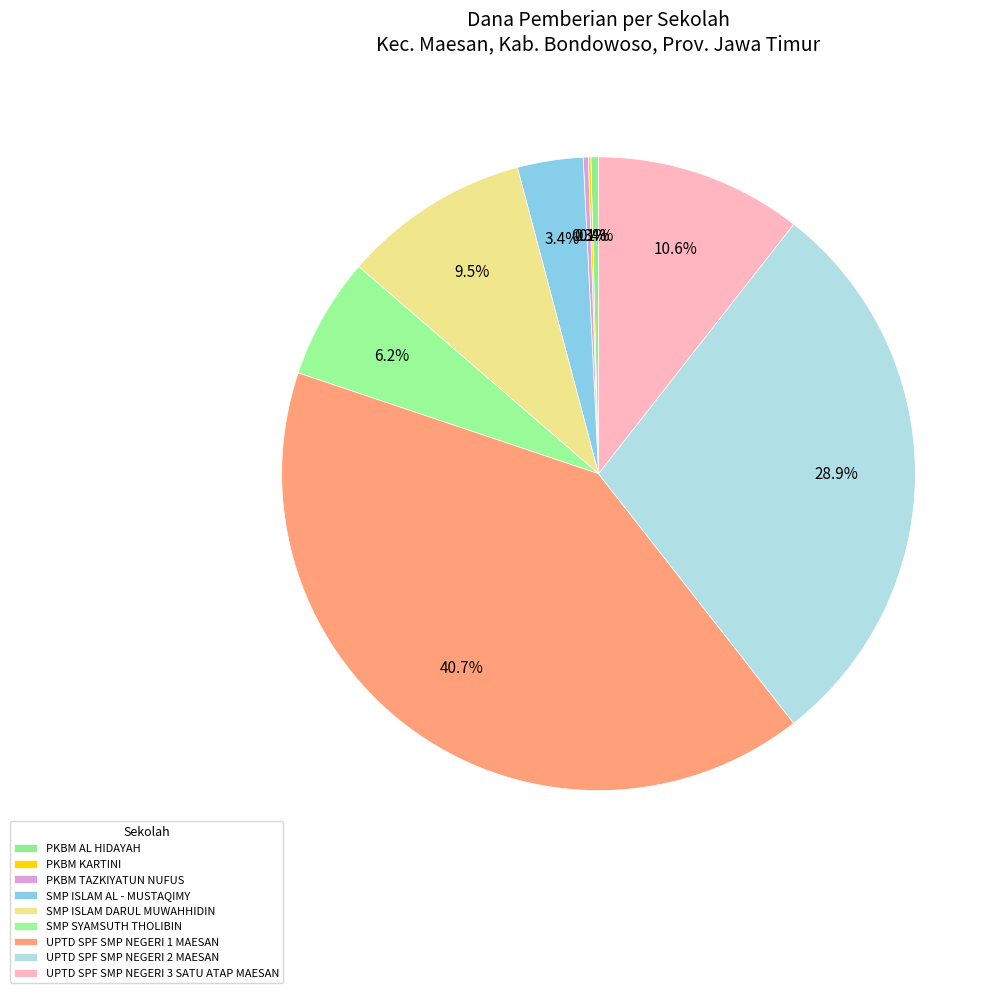

Count the number of slices in the pie.

9